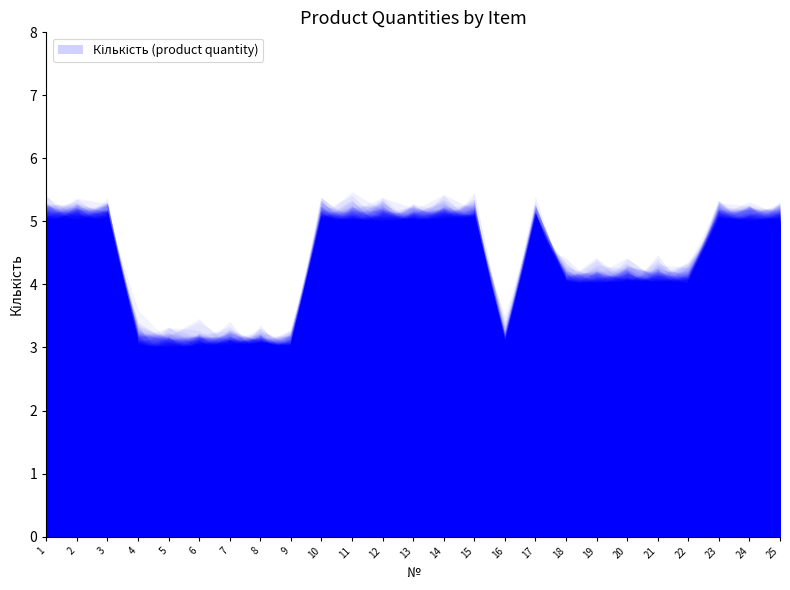

Which category has the highest value across all series?

1